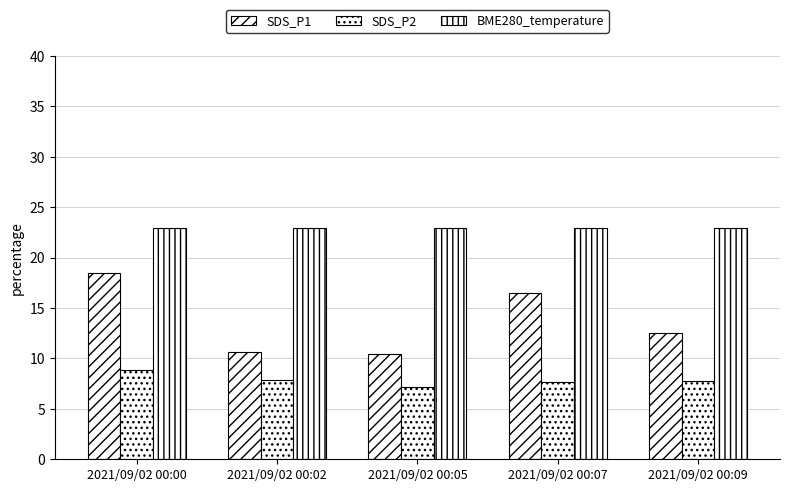

Between 2021/09/02 00:00 and 2021/09/02 00:02, which is larger?

2021/09/02 00:00